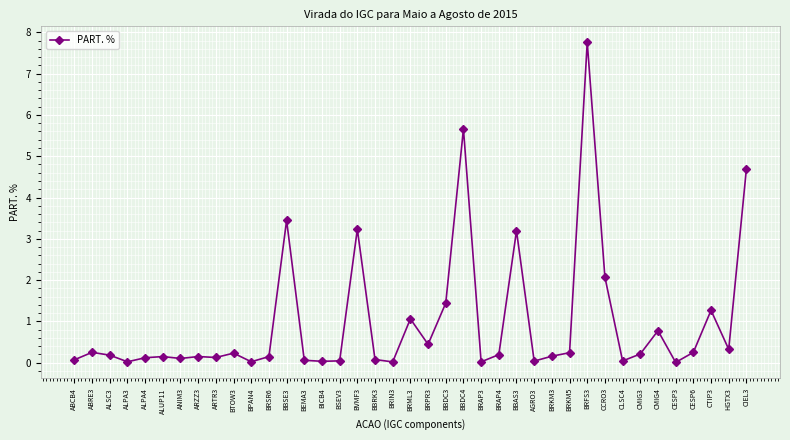

True or false: the data shows 0.1 at BEMA3.

True